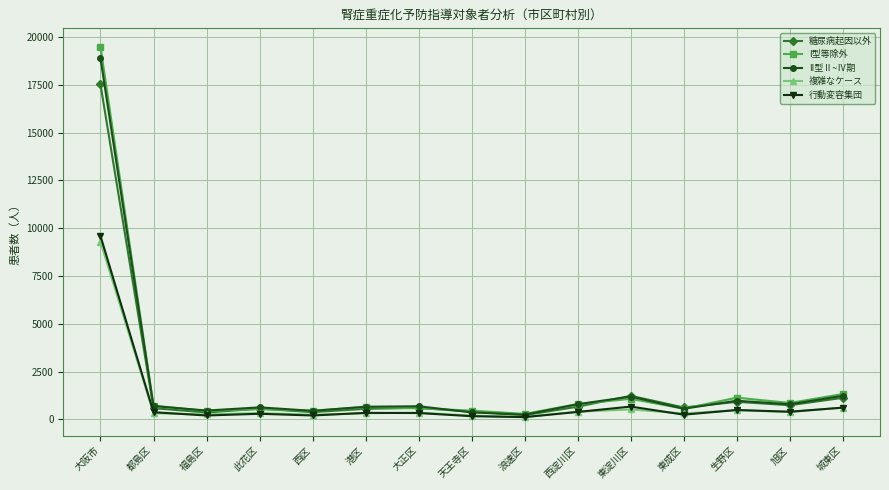

True or false: I型等除外 has a value of 289 at 浪速区.

True